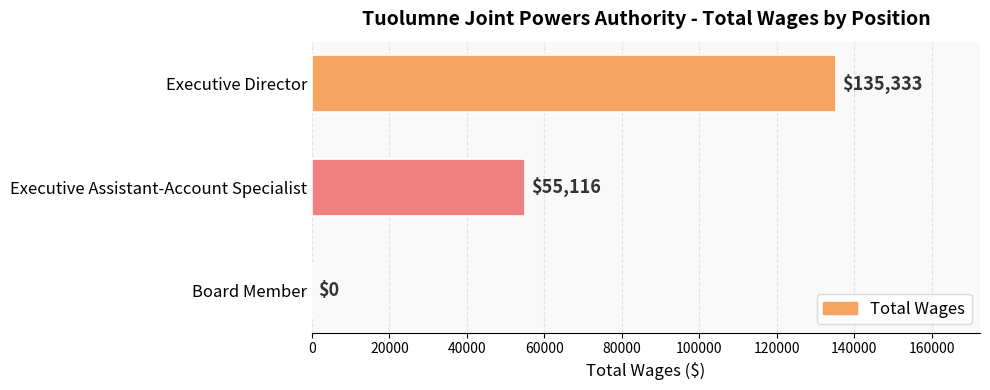

At which label is the value closest to 67666?

Executive Assistant-Account Specialist